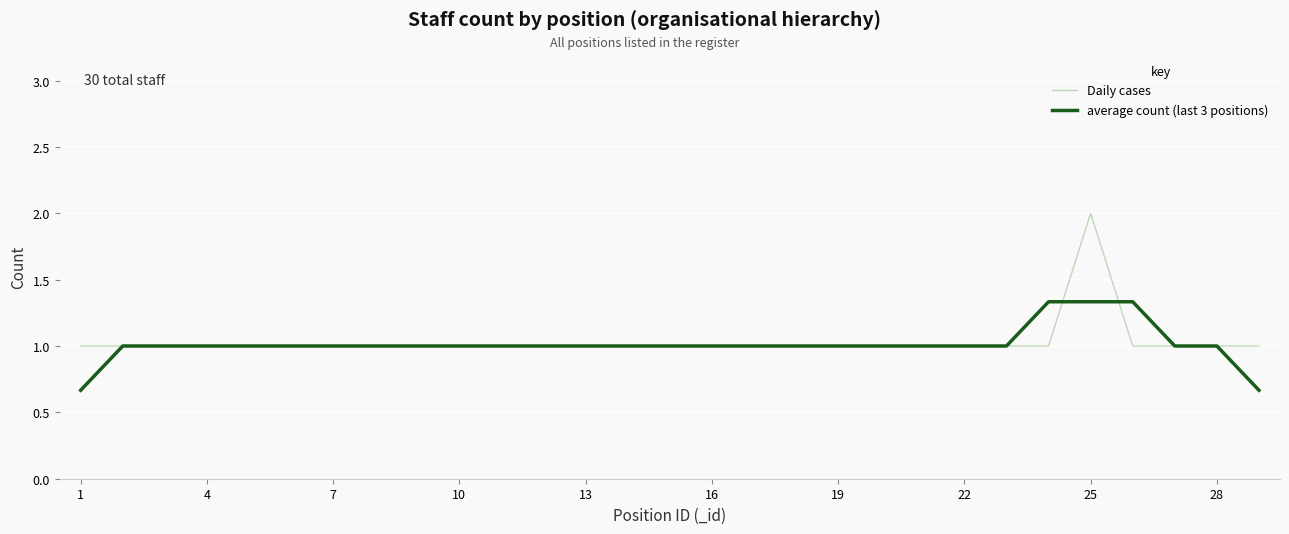

Rank the series by their maximum value, from lowest to highest.

average count (last 3 positions), Daily cases